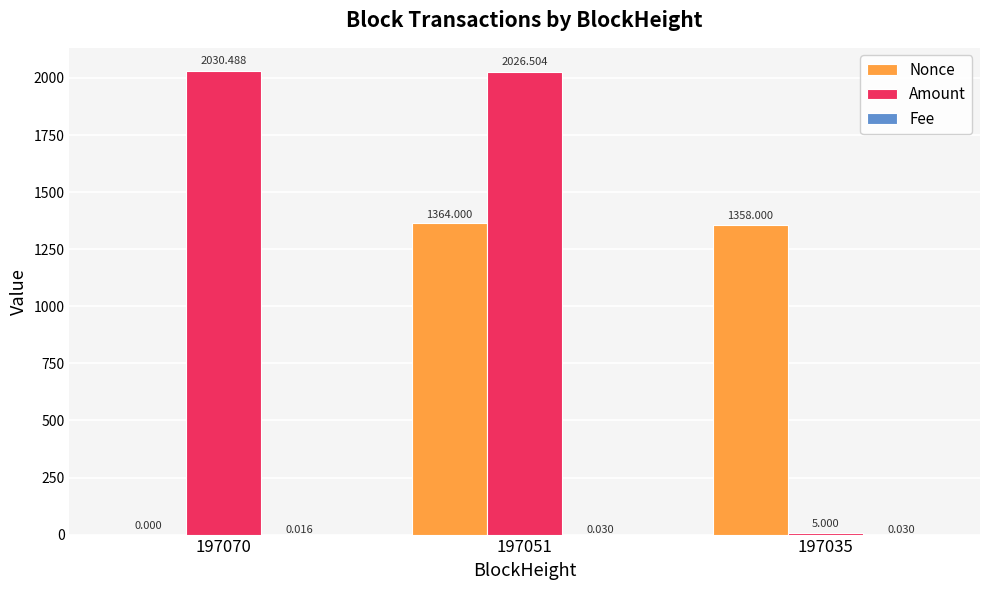

Which series has the largest range (max minus min)?

Amount